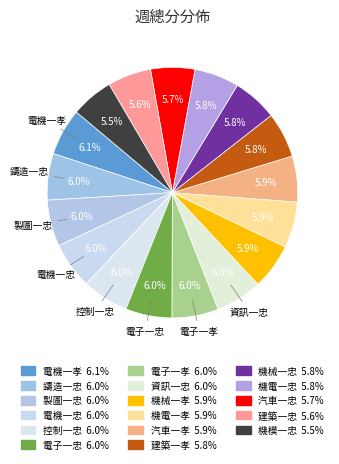

The 汽車一孝 slice represents 20% of the pie. True or false?

False